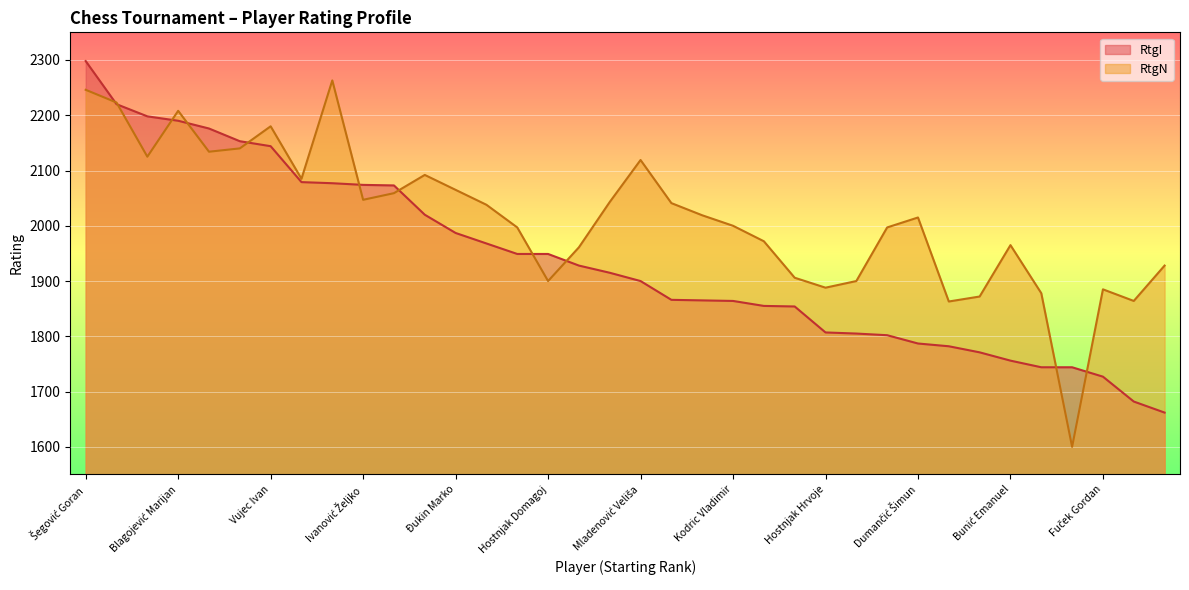

Rank the series at Jakrlin Mihael from highest to lowest value.

RtgI, RtgN